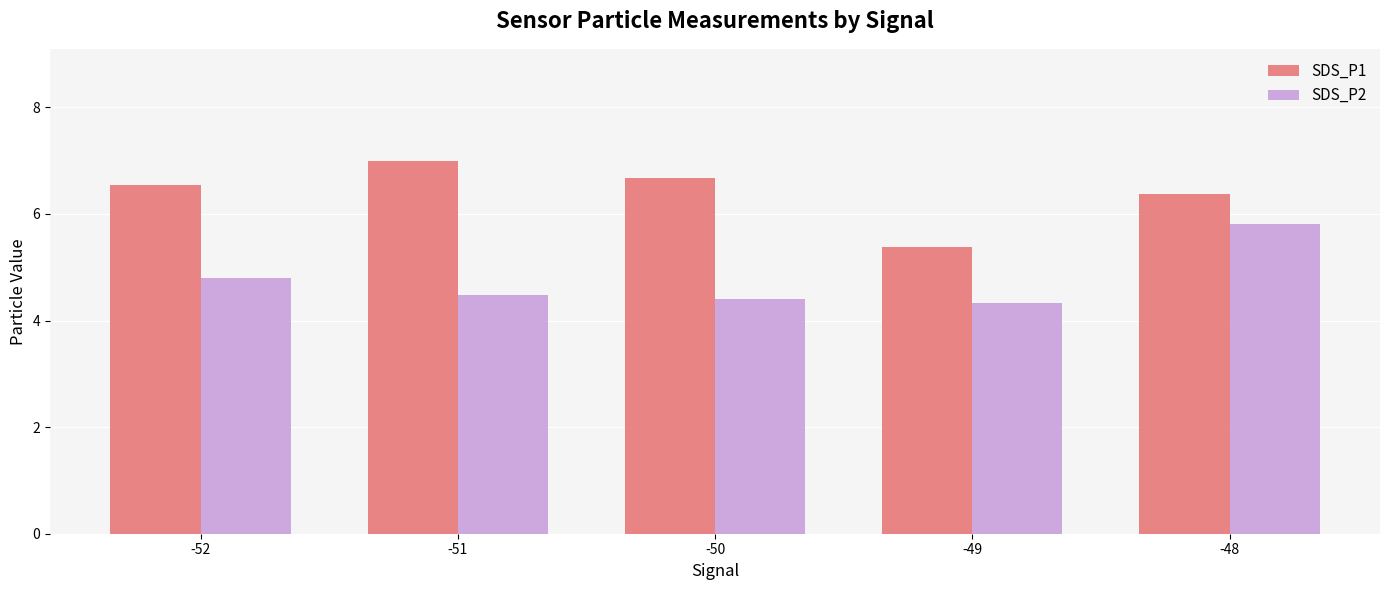

What is the difference between the highest and lowest values at -52?

1.8